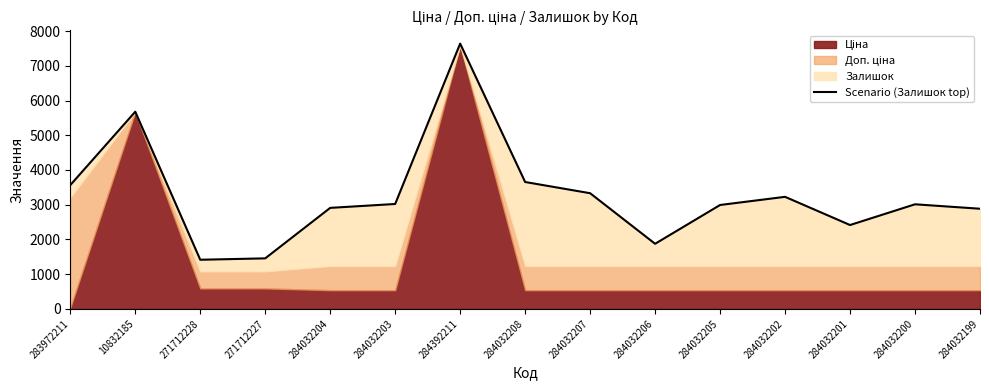

Reading left to right, extract all data points from this chart.

283972211=3565.0	10832185=5677.8	271712228=1415.7	271712227=1455.7	284032204=2909.4	284032203=3021.4	284392211=7639.5	284032208=3654.4	284032207=3331.4	284032206=1875.4	284032205=2992.4	284032202=3227.4	284032201=2415.4	284032200=3012.4	284032199=2884.4